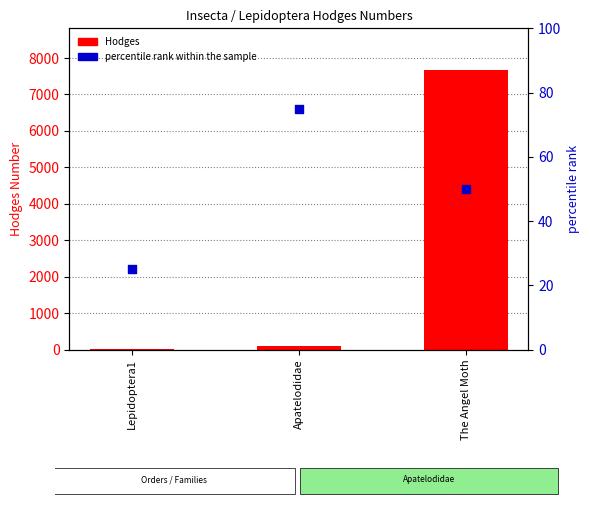

At which category is the sum across all series the highest?

The Angel Moth